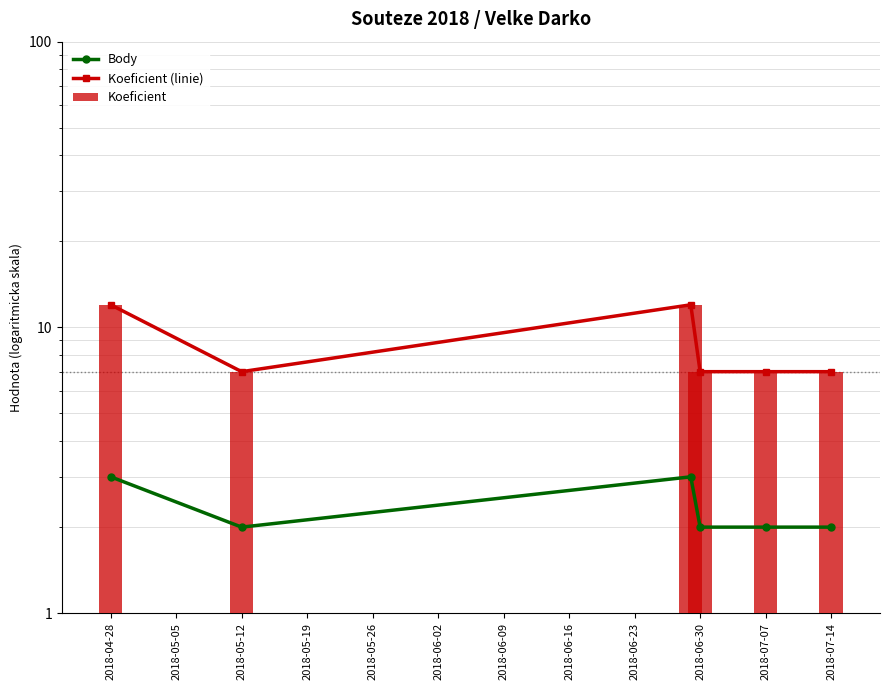

Count the Body values in the range 2 to 3.

6